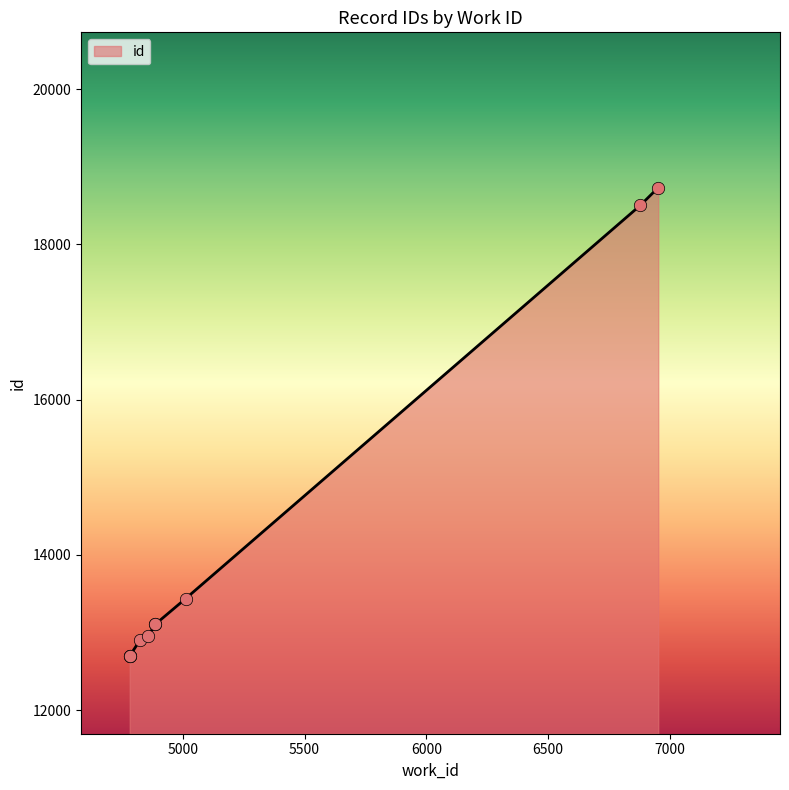

What is the change in value from 4857 to 6952?

+5778